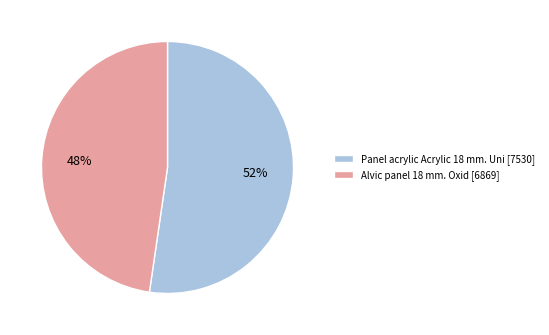

To the nearest percent, what is the combined percentage of Panel acrylic Acrylic 18 mm. Uni [7530] and Alvic panel 18 mm. Oxid [6869]?

100%